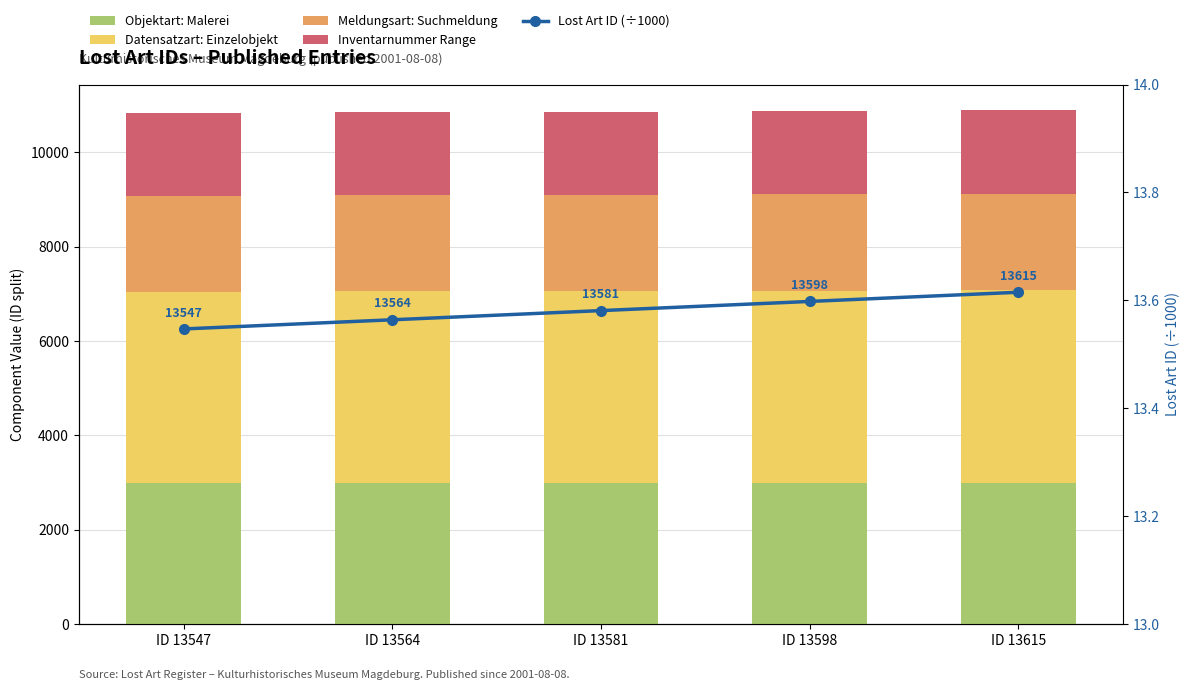

Read the Lost Art ID (÷1000) value at ID 13547.

13.5